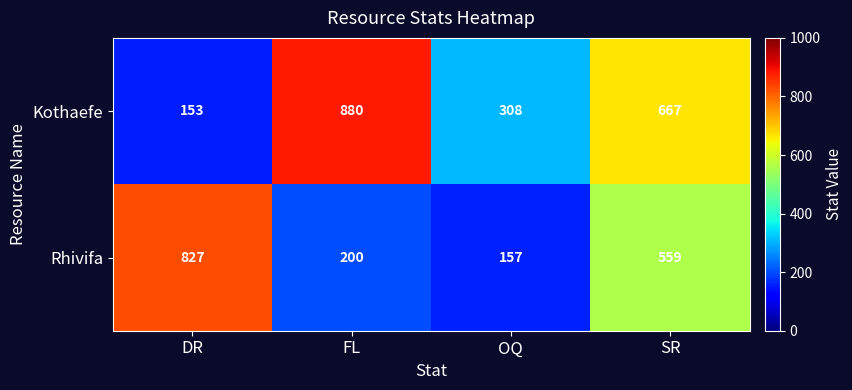

The Rhivifa series shows 81 at FL. True or false?

False